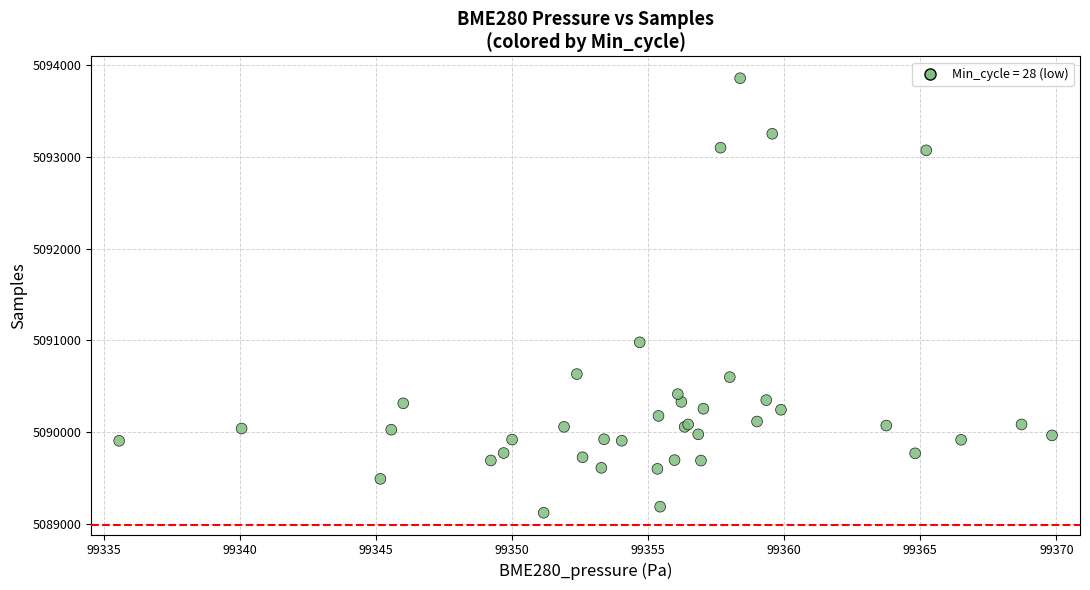

What Y value in the scatter plot is closest to 5091489?

5090980